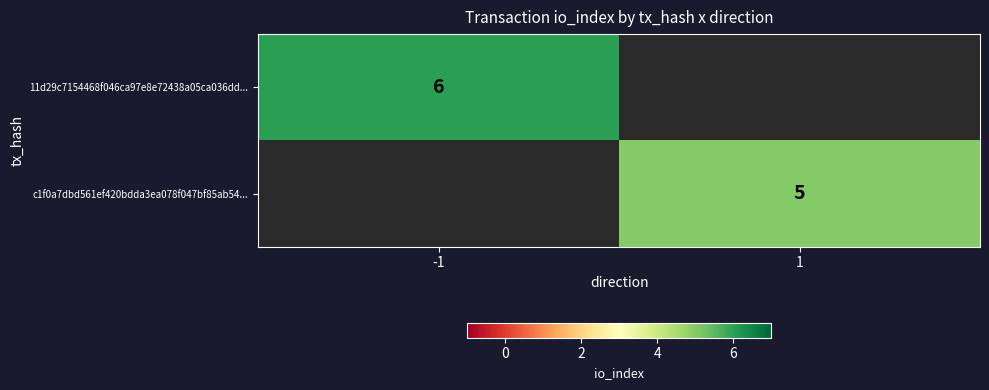

What is the greatest value displayed?

6.0